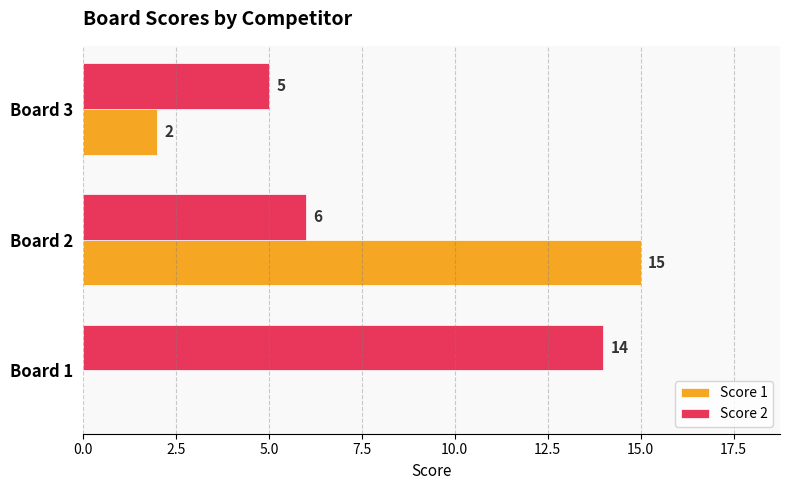

How many Score 1 values are between 0 and 15?

3